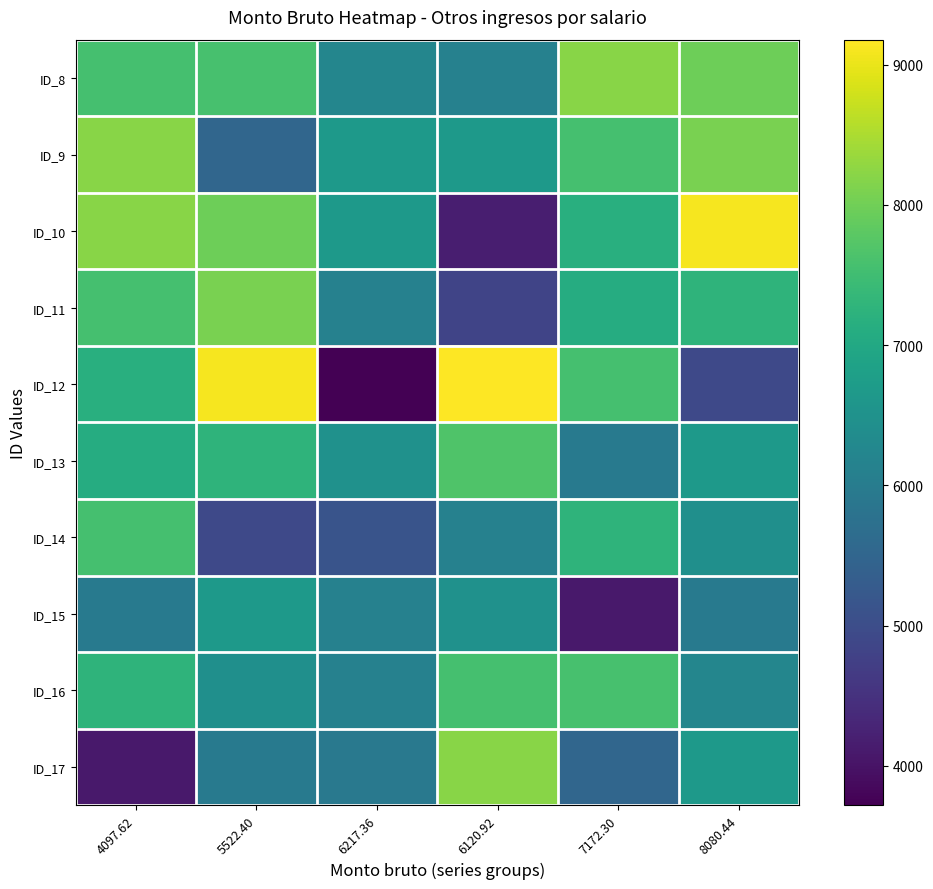

What is the total value across all series at 8080.44?

69306.4